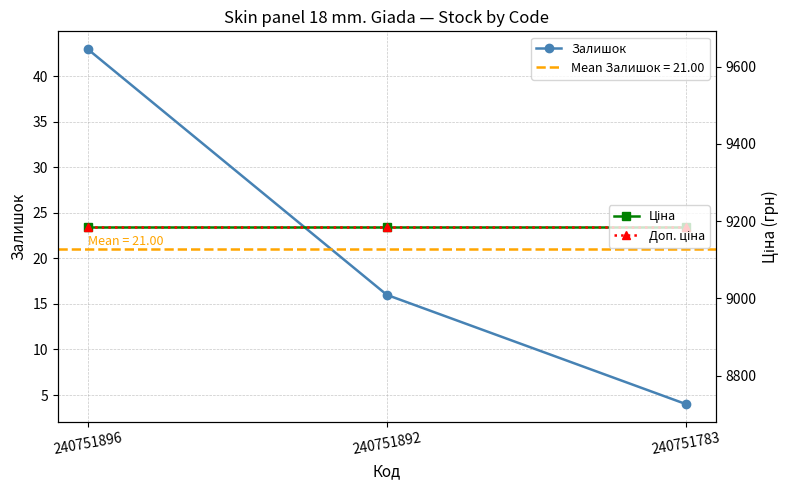

What are all the series names shown in the legend?

Залишок, Ціна, Доп. ціна